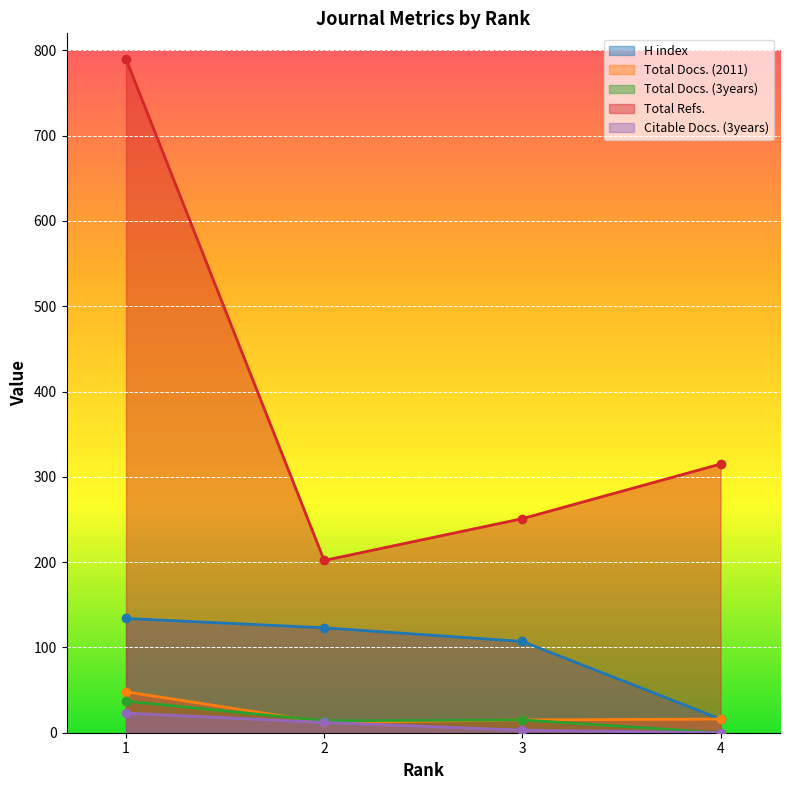

What is the difference between the highest and lowest values at 3?

248